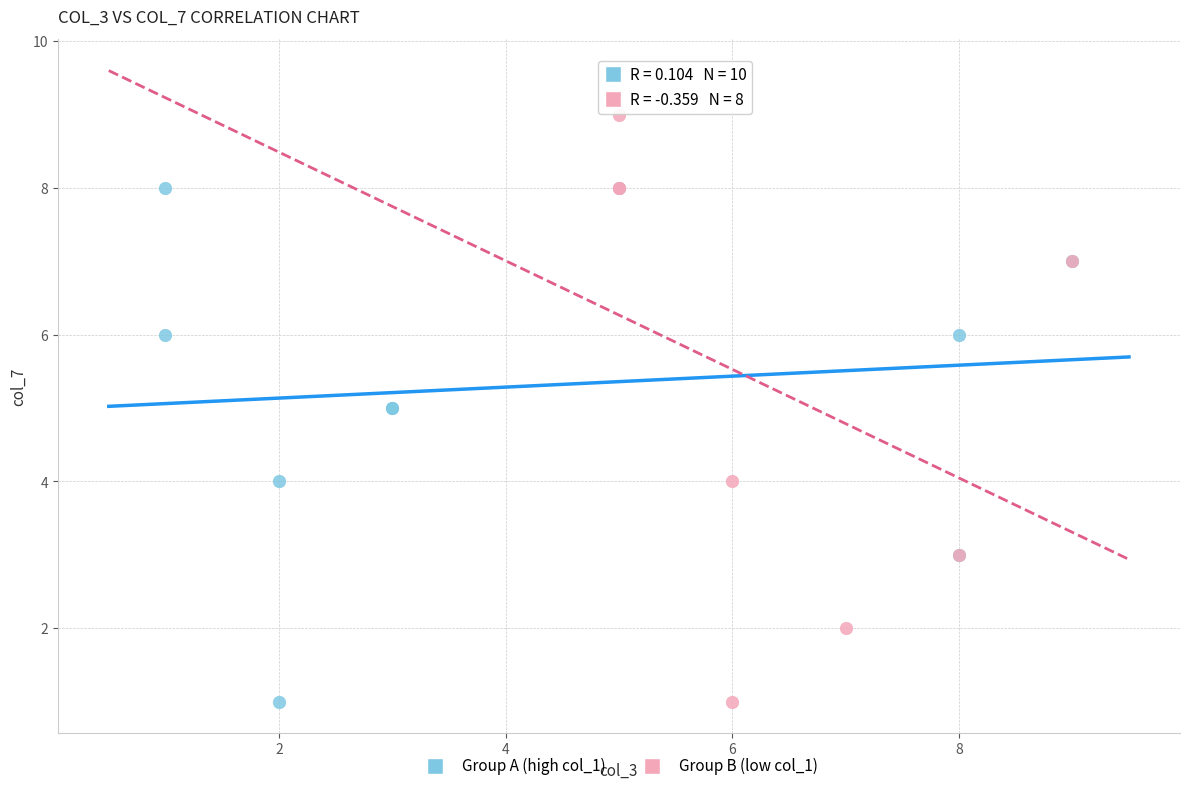

Which series has the largest Y range (max minus min)?

Group B (low col_1)